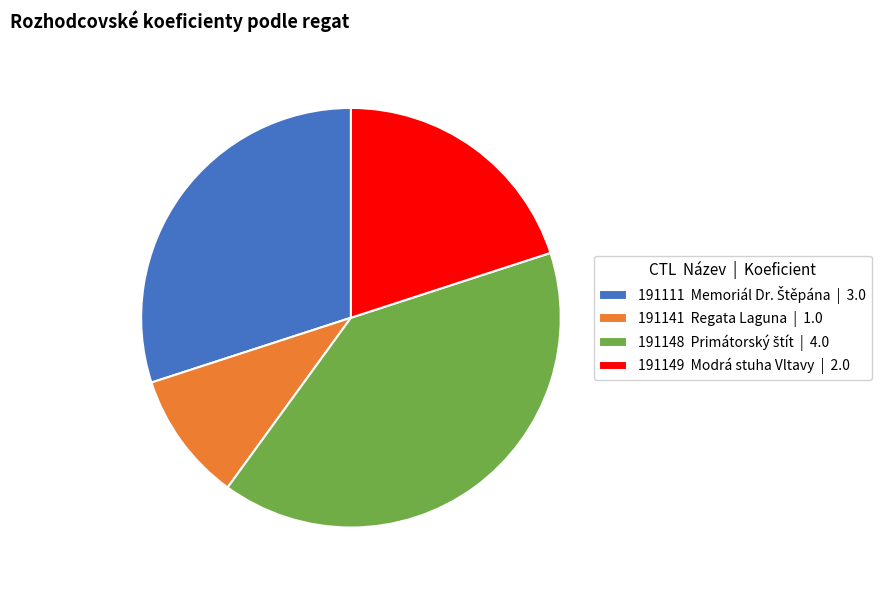

Does 191149 account for over 50% of the chart?

No